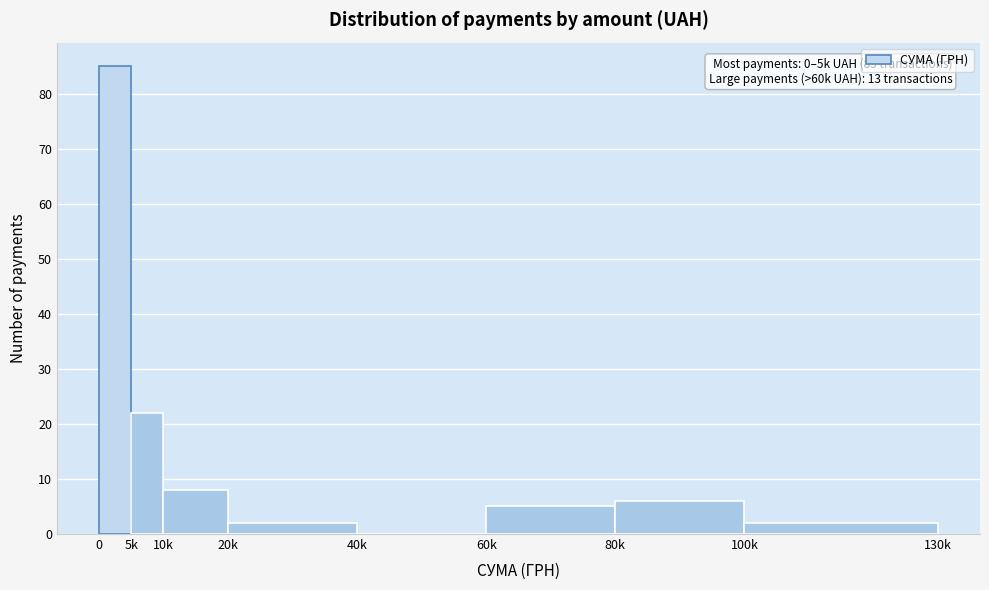

Reading right to left, extract all data points from this chart.

100k=2	80k=6	60k=5	40k=0	20k=2	10k=8	5k=22	0=85